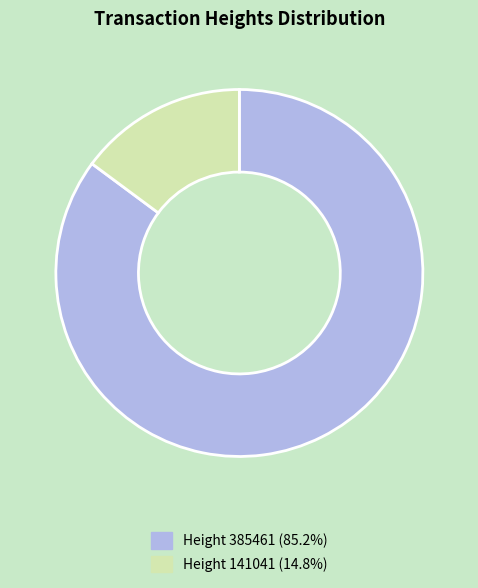

Is there any slice that represents more than half of the pie?

Yes